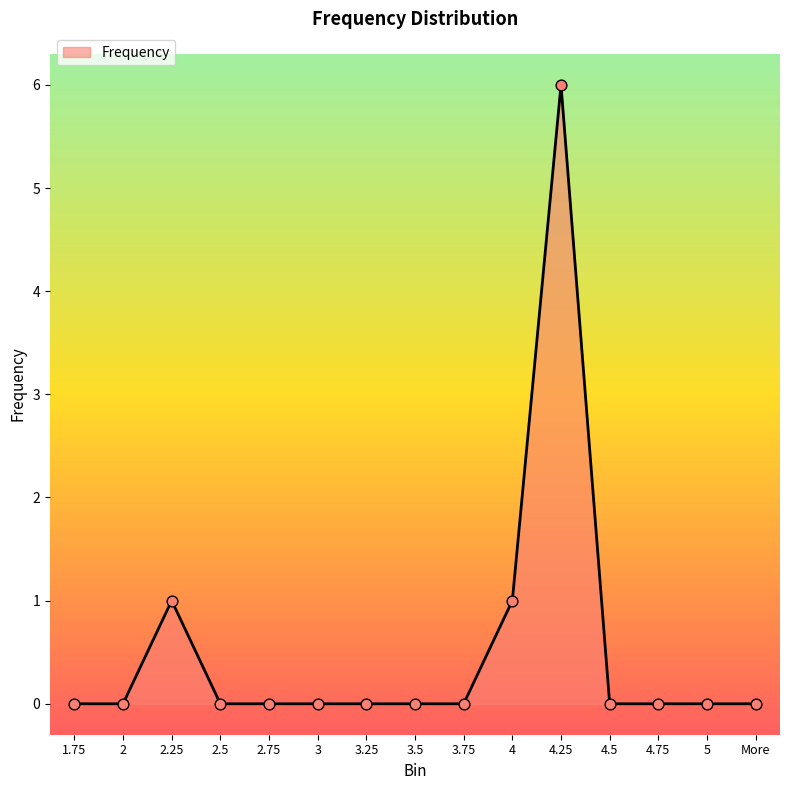

Between 3 and 4.25, which is larger?

4.25